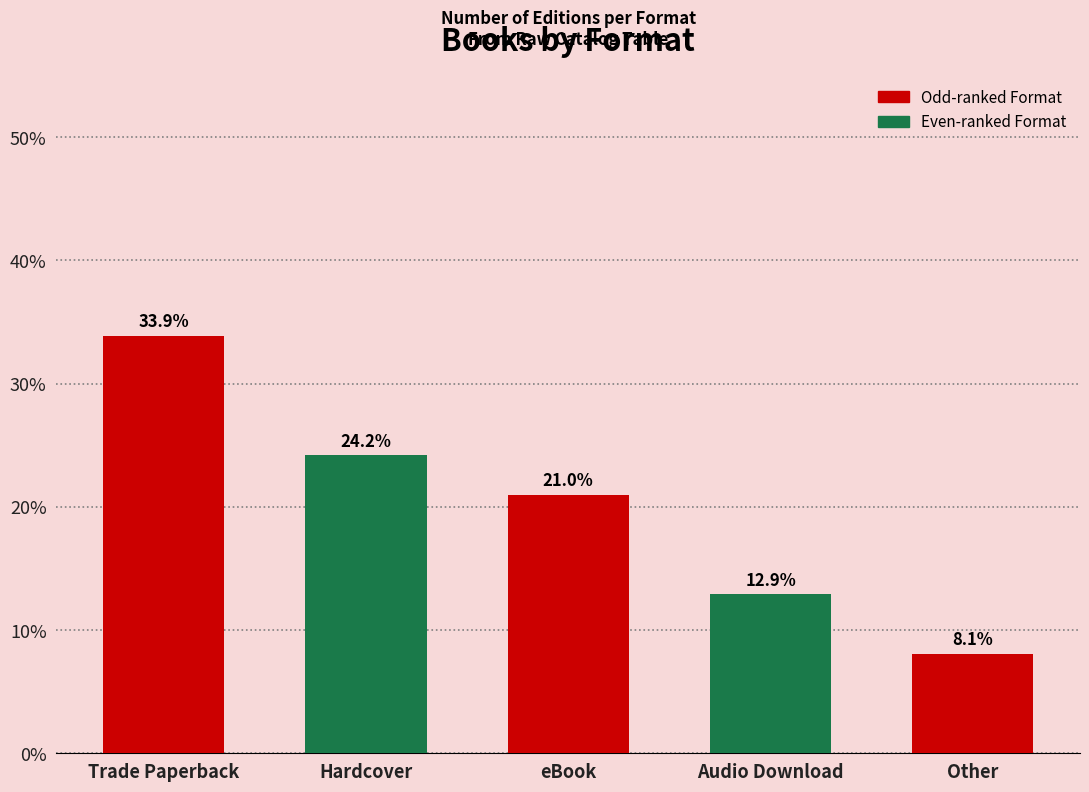

Reading left to right, extract all data points from this chart.

Trade Paperback=33.9	Hardcover=24.2	eBook=21.0	Audio Download=12.9	Other=8.1